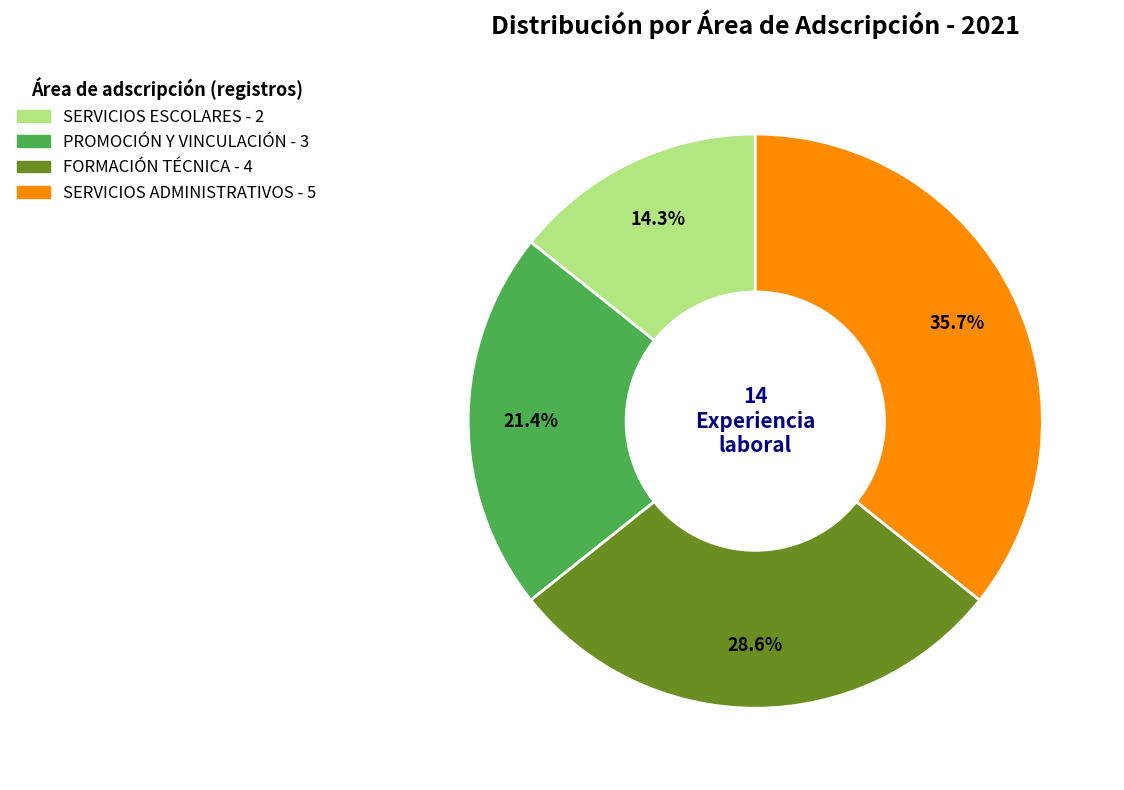

What is the smallest slice in the pie chart?

SERVICIOS ESCOLARES